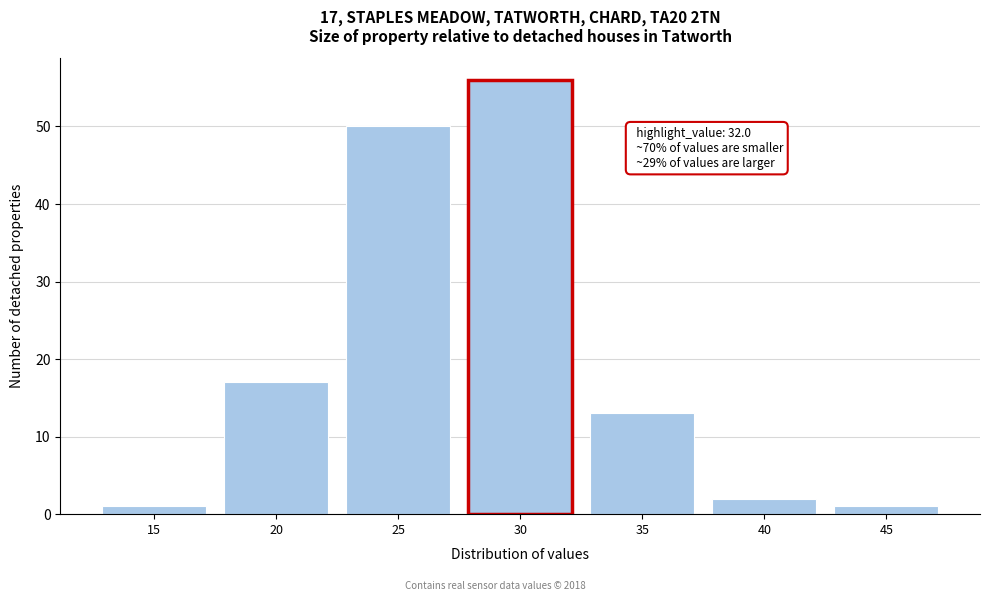

Reading left to right, transcribe all the data shown in this chart.

15=1	20=17	25=50	30=56	35=13	40=2	45=1